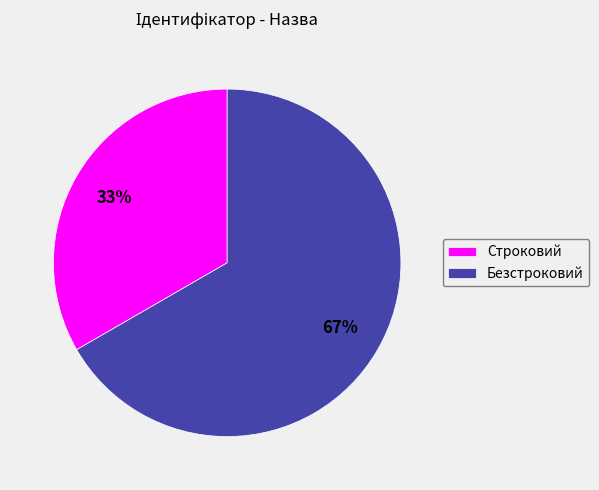

How many segments does this pie chart have?

2